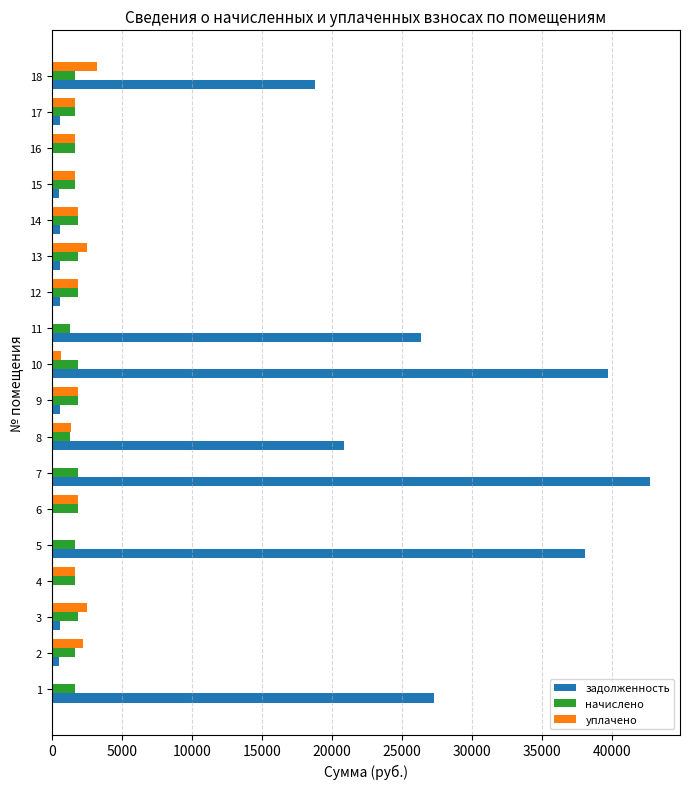

The value of начислено at 9 is 1847.7. True or false?

True